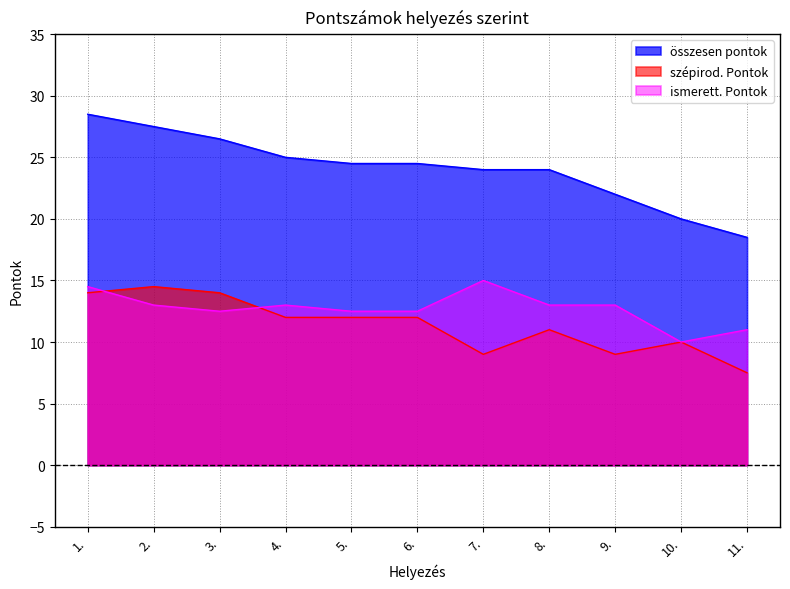

Where is the first local minimum for szépirod. Pontok?

7.